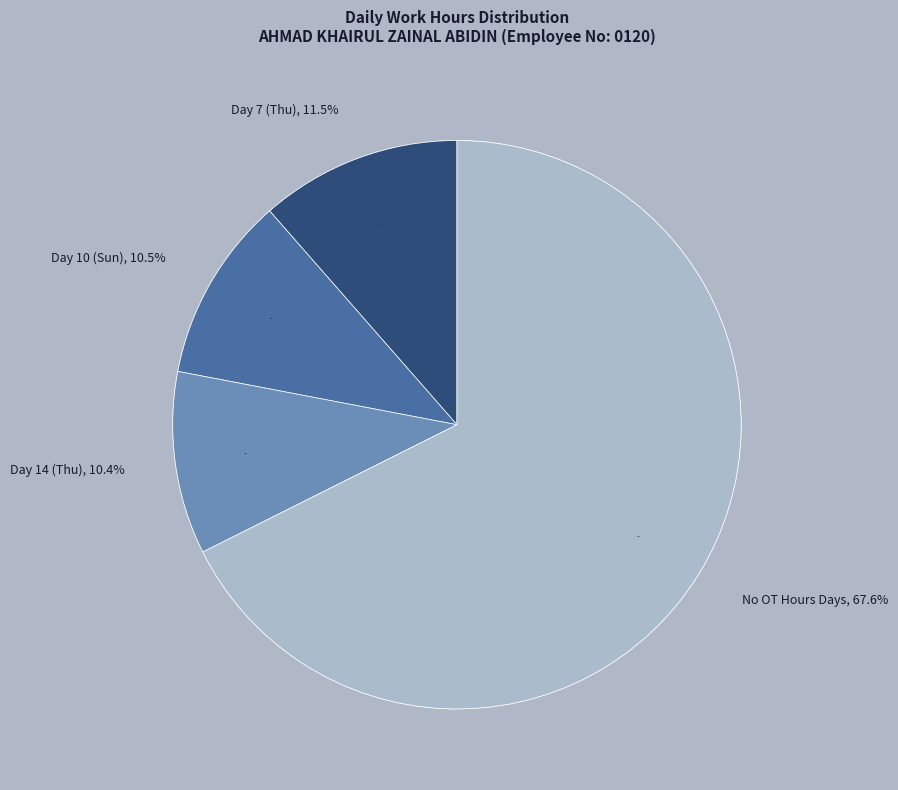

To the nearest percent, what is the difference between the largest and smallest slice percentages?

35%